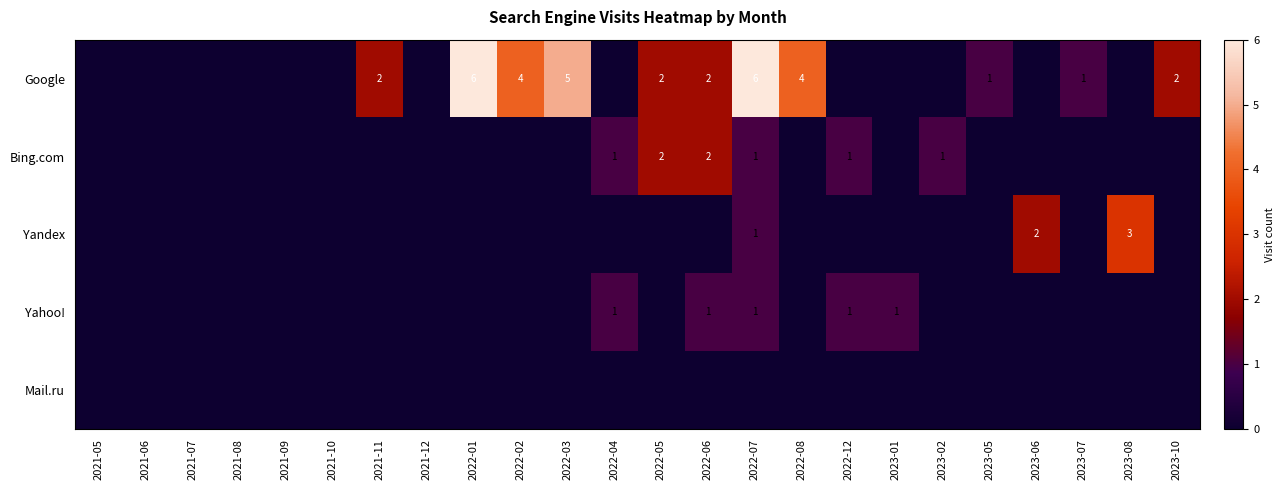

List the labels in order of Mail.ru value, smallest first.

2021-05, 2021-06, 2021-07, 2021-08, 2021-09, 2021-10, 2021-11, 2021-12, 2022-01, 2022-02, 2022-03, 2022-04, 2022-05, 2022-06, 2022-07, 2022-08, 2022-12, 2023-01, 2023-02, 2023-05, 2023-06, 2023-07, 2023-08, 2023-10